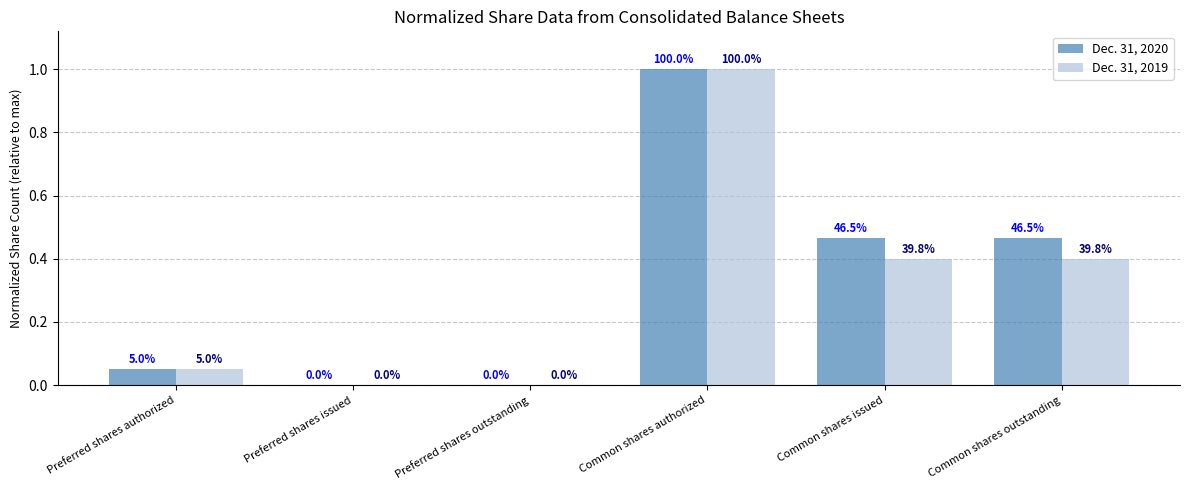

What is the sum of all Dec. 31, 2020 values?

2.0